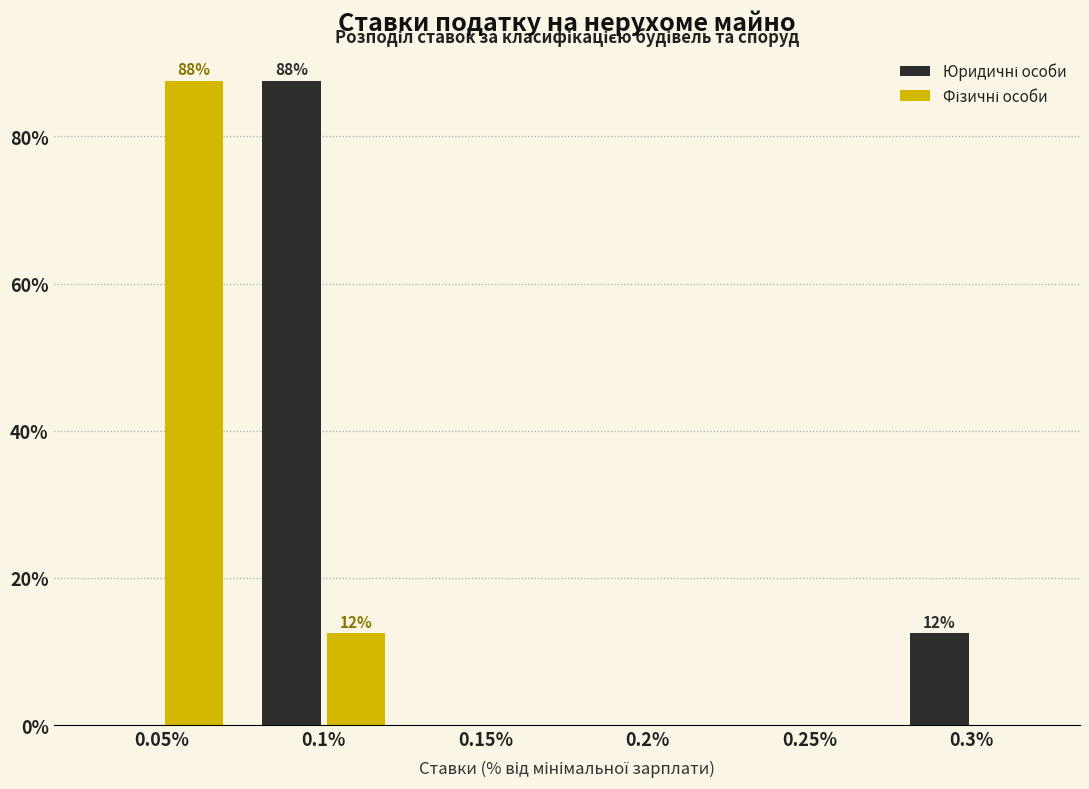

At which category is the sum across all series the highest?

0.1%